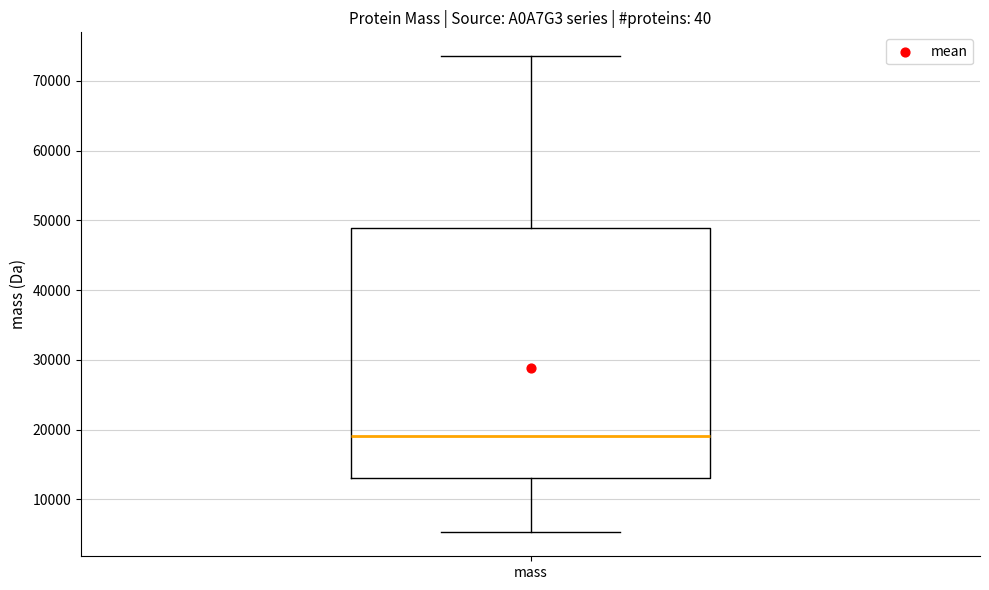

Transcribe this box plot: give where the median line is, the range the box spans, and where the two whiskers end, as read against the y-axis. The values are not printed on the chart, so give them approximately, as read against the axis.

median 19000, box 13000 to 49000, whiskers 5000 to 74000